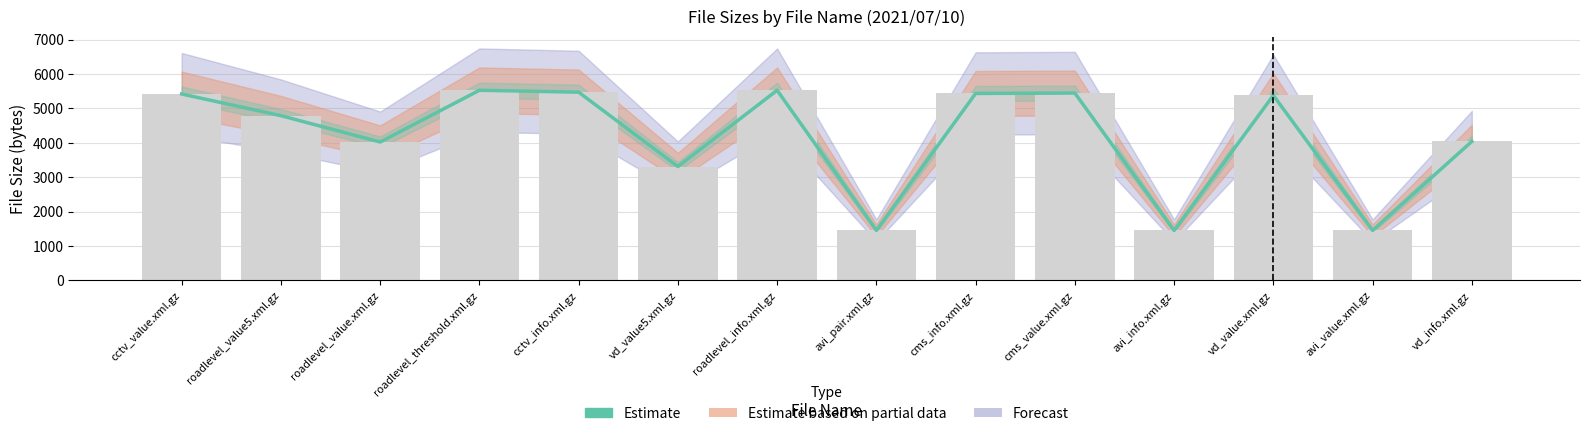

How many bars are there in total?

14